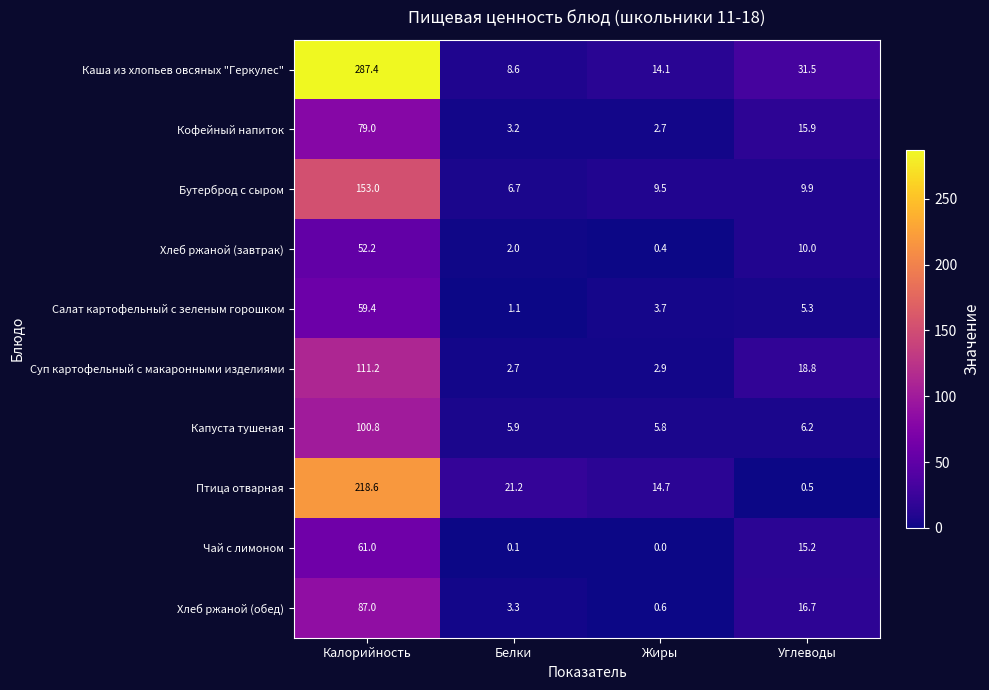

At how many categories does at least one series exceed 11?

4